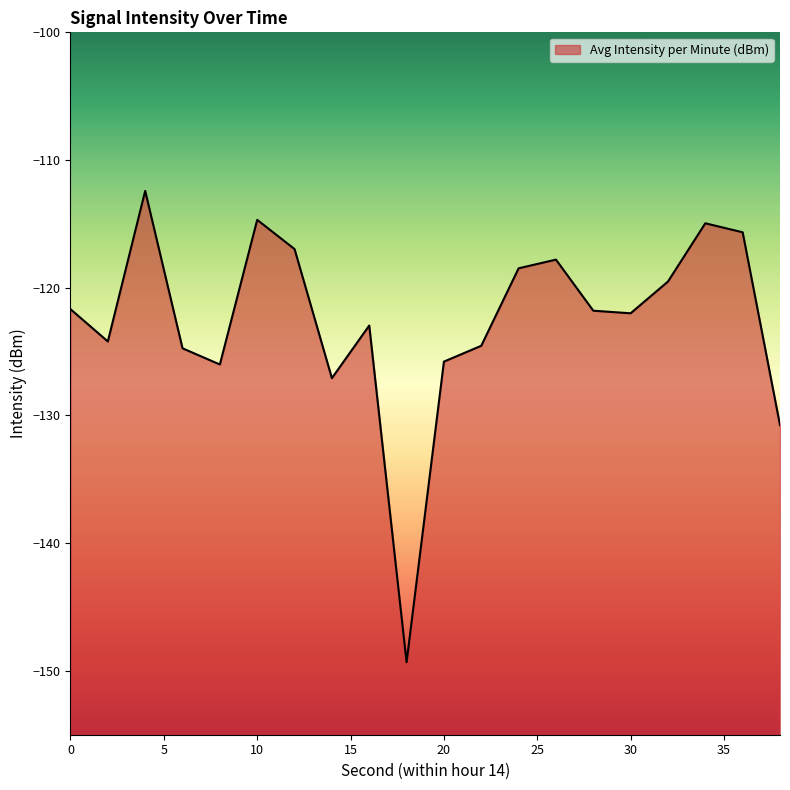

At which category does the chart reach its peak across all series?

4